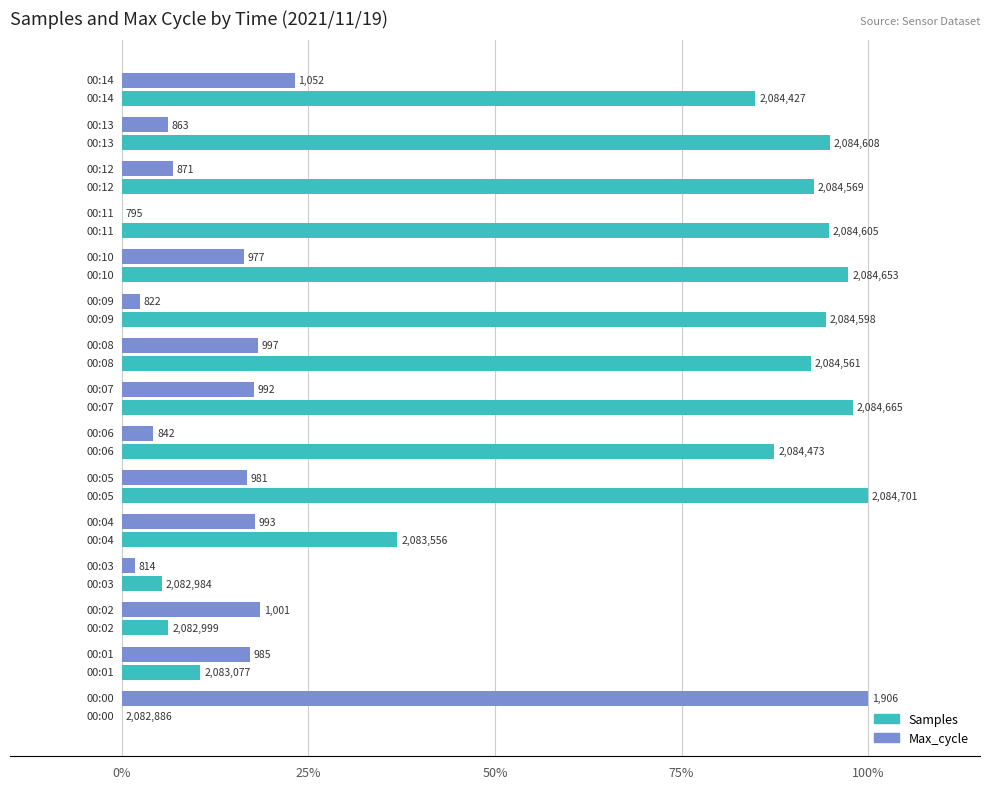

What are all the series names shown in the legend?

Samples, Max_cycle